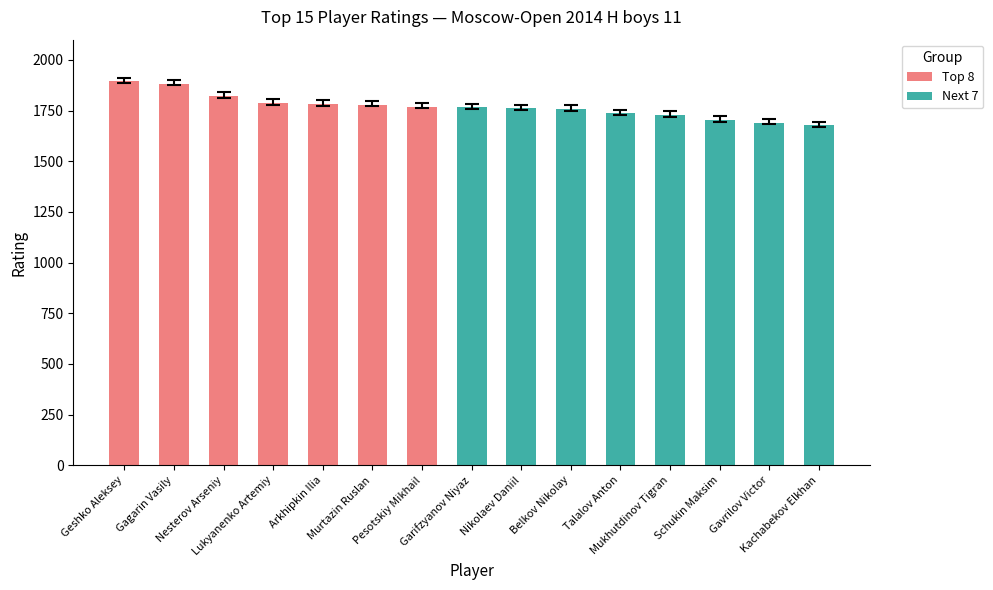

What value does the data have at Gavrilov Victor, to the nearest 50?

1700